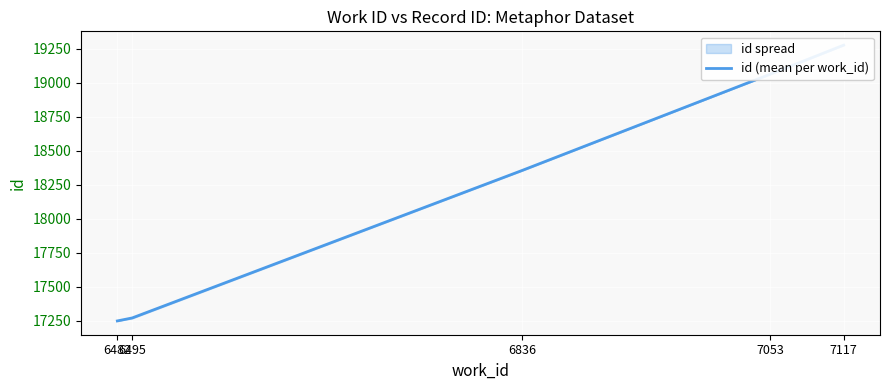

Between 6482 and 6836, which is larger?

6836